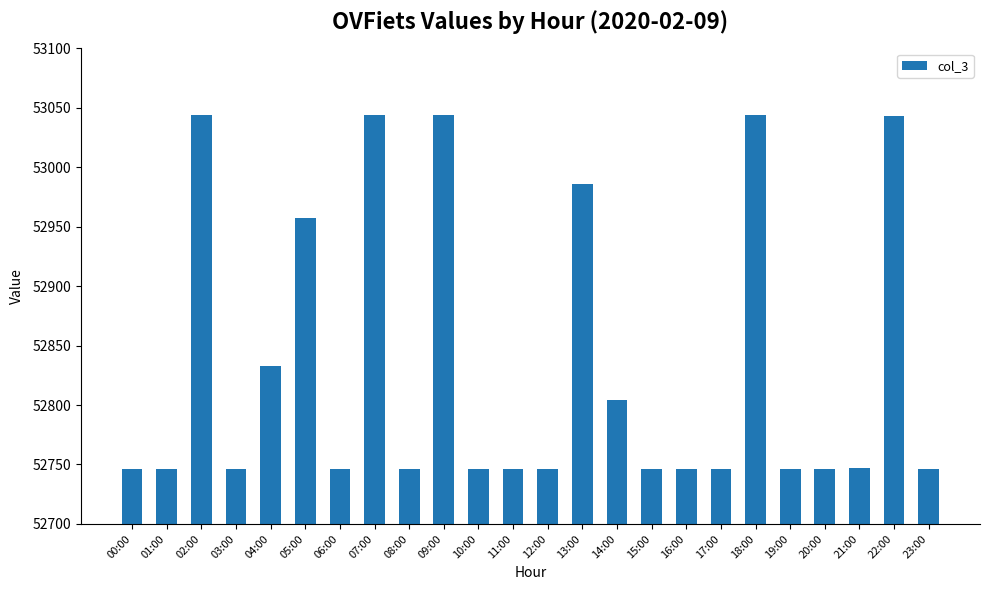

What position from the right is 05:00?

19